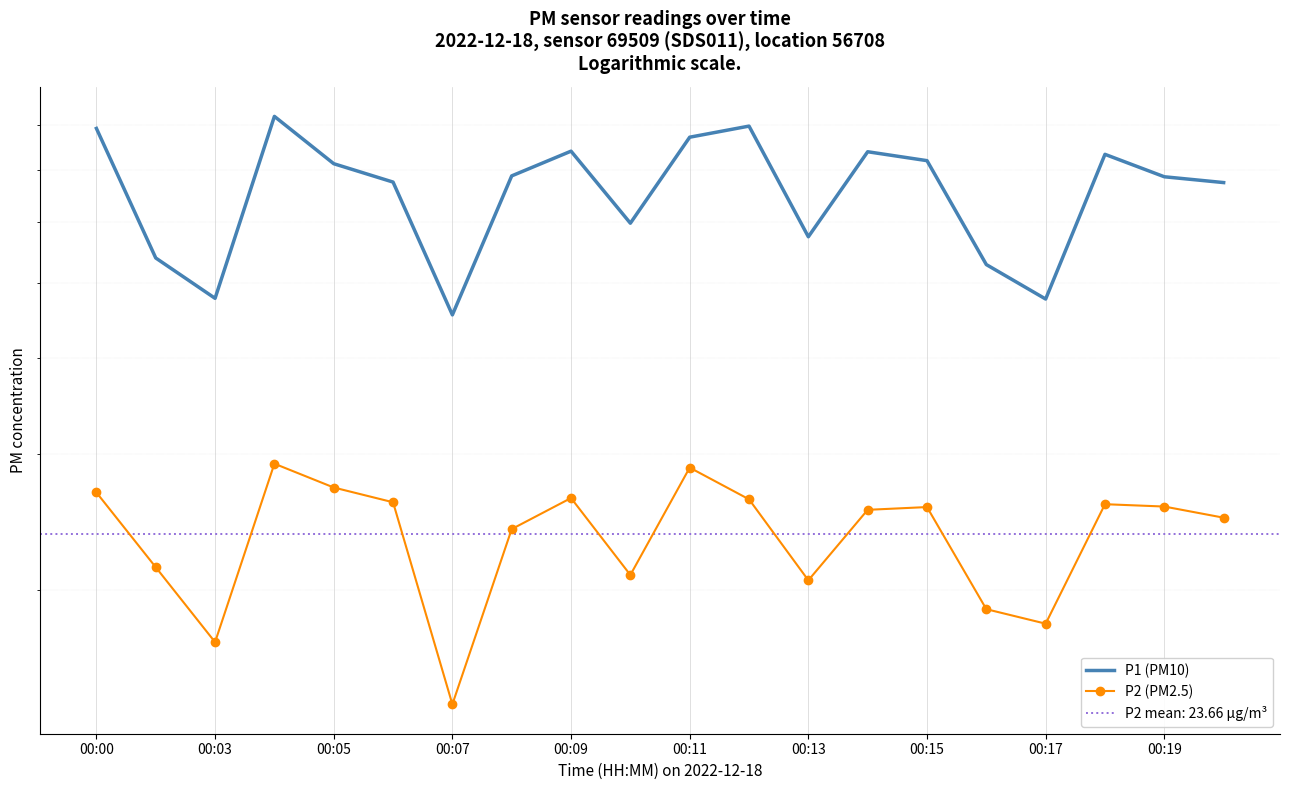

Which series has the widest spread of values?

P1 (PM10)